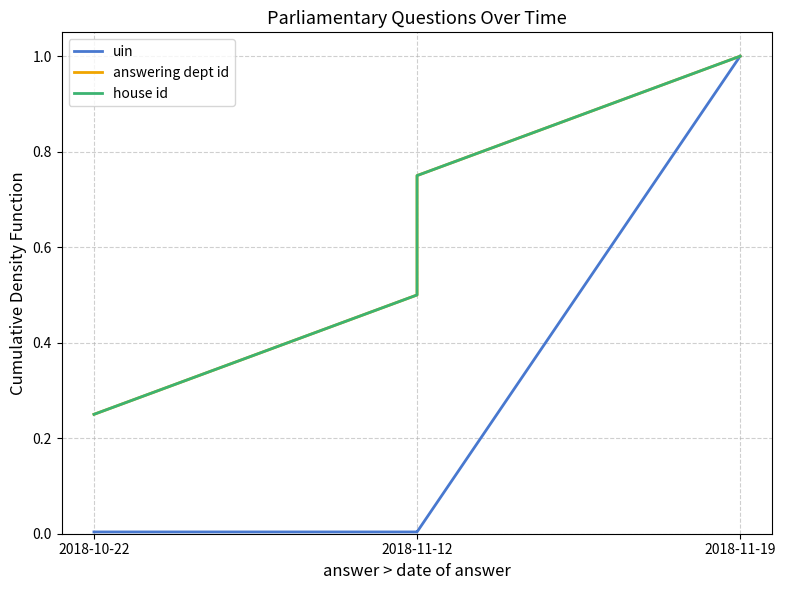

Reading left to right, transcribe all the data shown in this chart.

uin: 0.0	0.0	0.0	1.0
answering dept id: 0.2	0.5	0.8	1.0
house id: 0.2	0.5	0.8	1.0